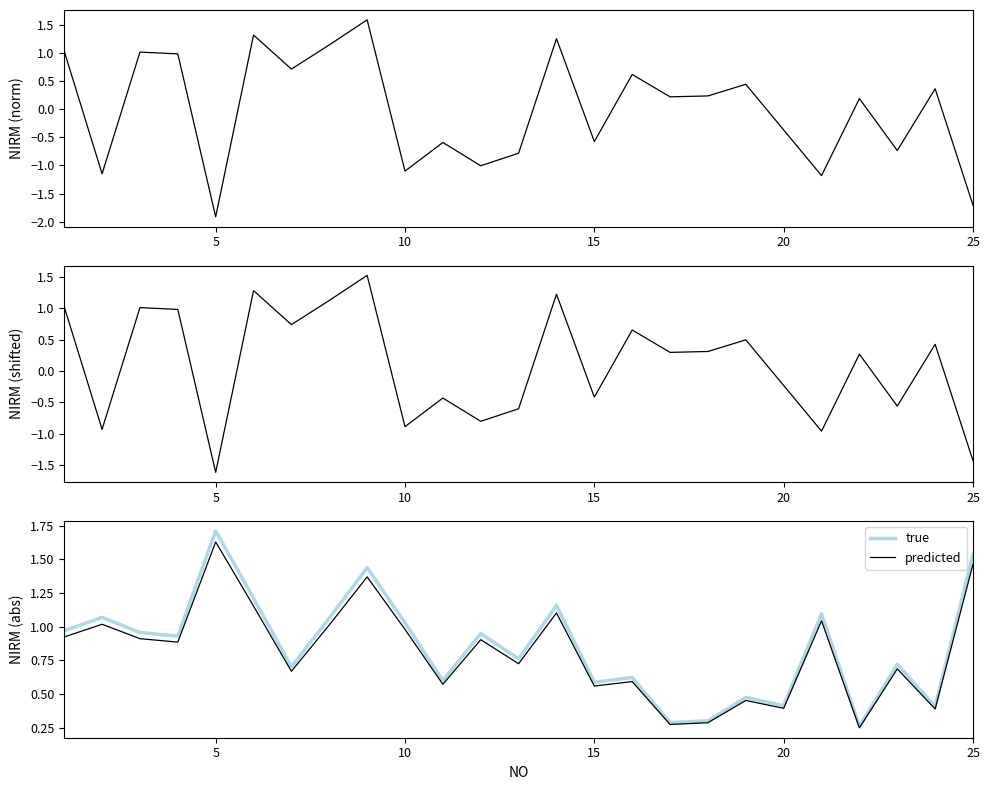

The value of true at 10 is 1.7. True or false?

False